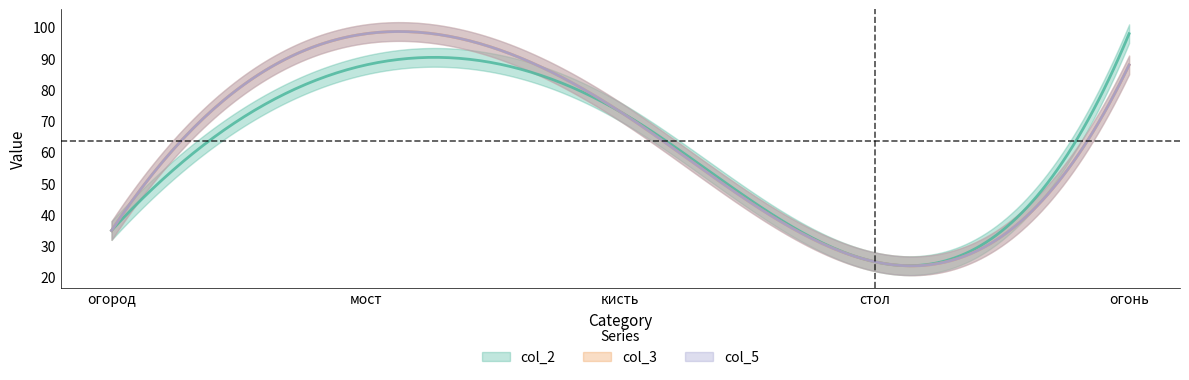

What is the label of the 1st point from the right?

огонь